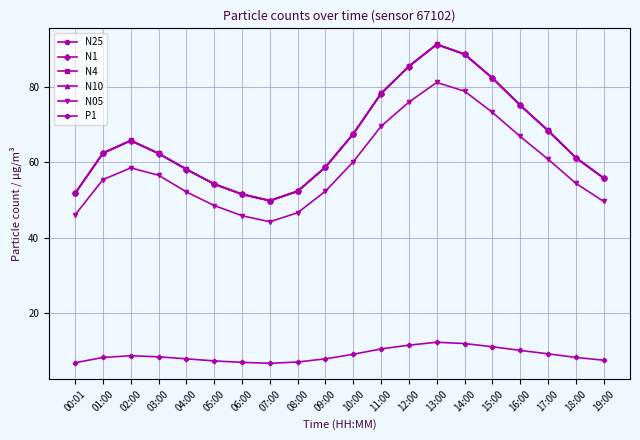

What is the approximate value of N1 at 17:00?

68.3